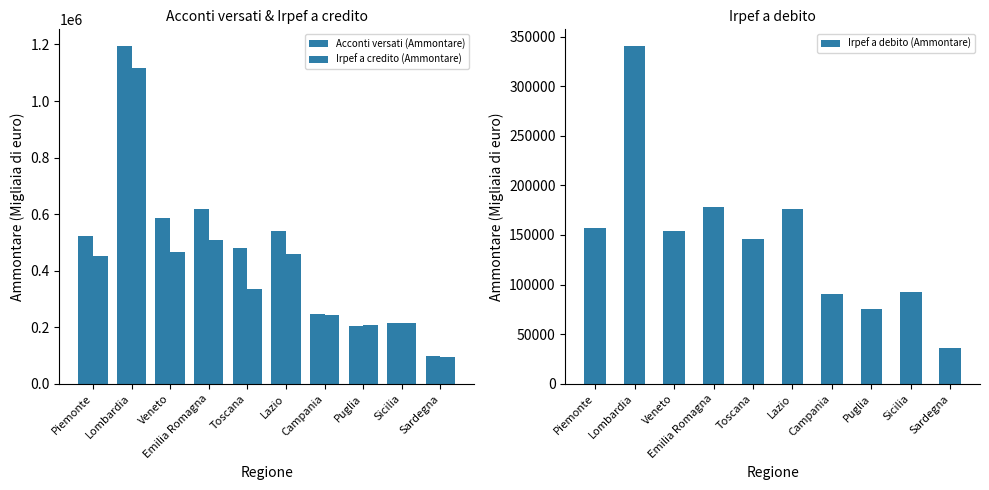

Reading left to right, list all the values displayed in this chart.

Acconti versati (Ammontare): Piemonte=524338	Lombardia=1193933	Veneto=585804	Emilia Romagna=617167	Toscana=480342	Lazio=538711	Campania=248198	Puglia=204993	Sicilia=213961	Sardegna=96807
Irpef a credito (Ammontare): Piemonte=453352	Lombardia=1115308	Veneto=467788	Emilia Romagna=508147	Toscana=334436	Lazio=459413	Campania=241747	Puglia=207814	Sicilia=214025	Sardegna=93983
Irpef a debito (Ammontare): Piemonte=156997	Lombardia=340259	Veneto=154430	Emilia Romagna=178006	Toscana=145809	Lazio=176166	Campania=90894	Puglia=75876	Sicilia=92145	Sardegna=35866